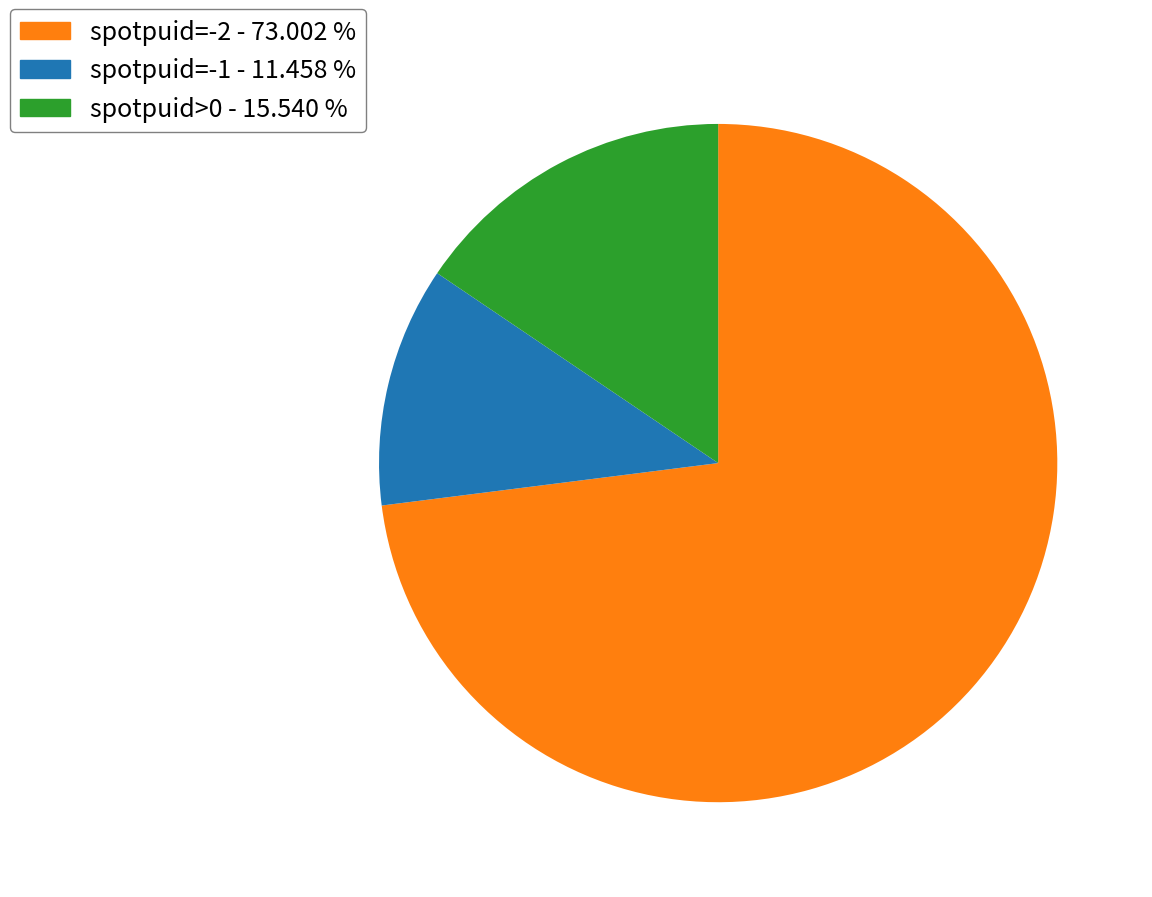

Do spotpuid>0 - 15.540 % and spotpuid=-1 - 11.458 % together represent more than half of the pie?

No